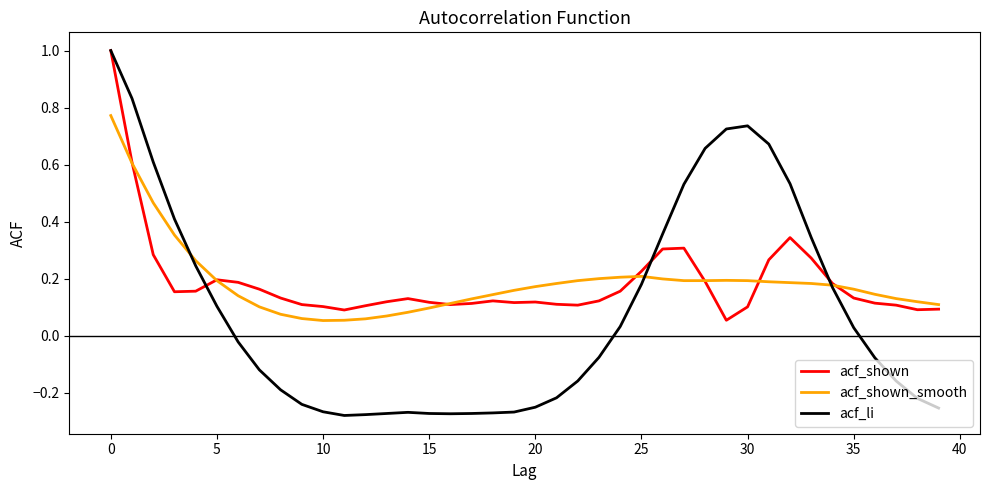

Which series has the widest spread of values?

acf_li